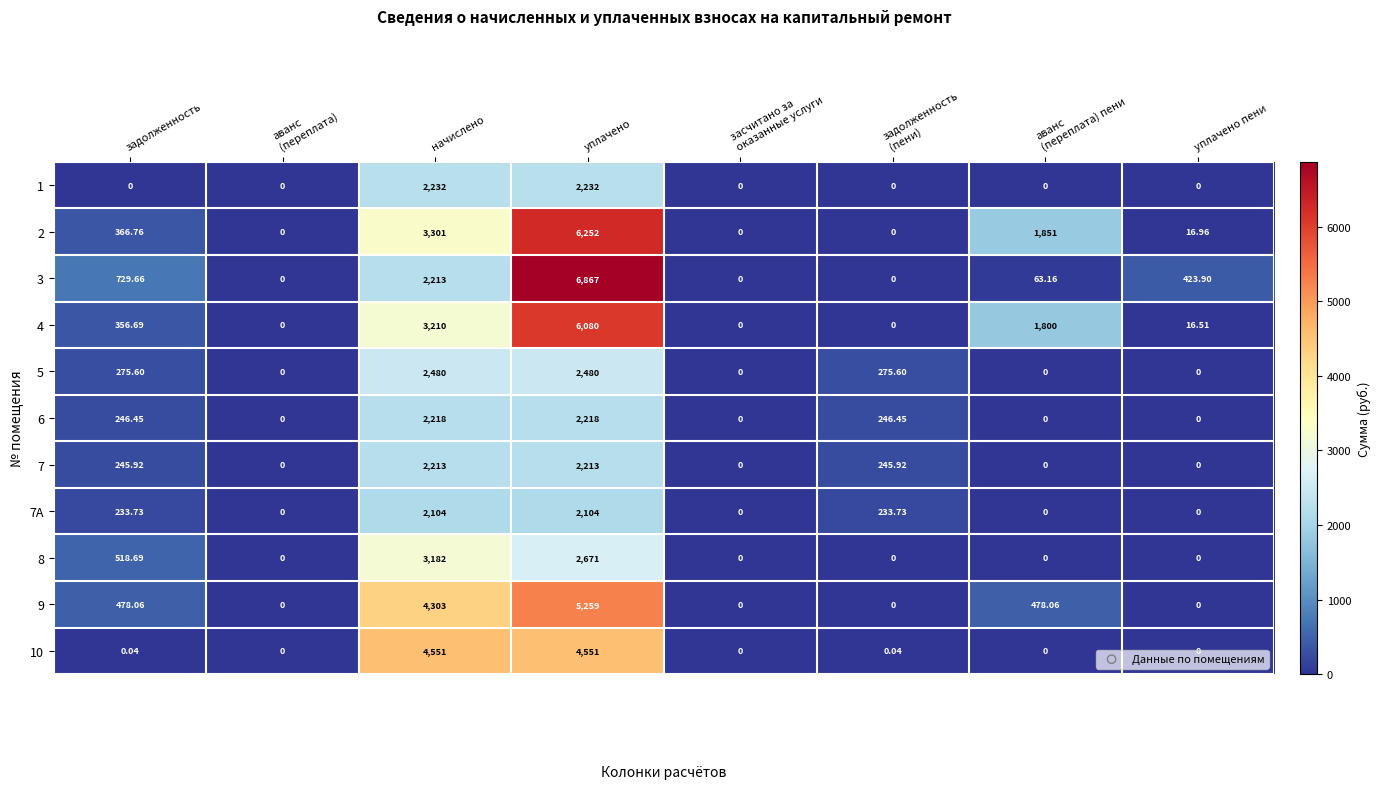

At which label does 2 reach its peak?

уплачено